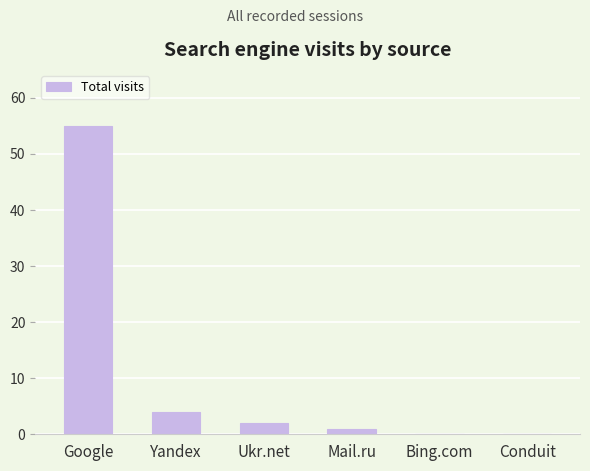

What is the change in value from Mail.ru to Bing.com?

-1